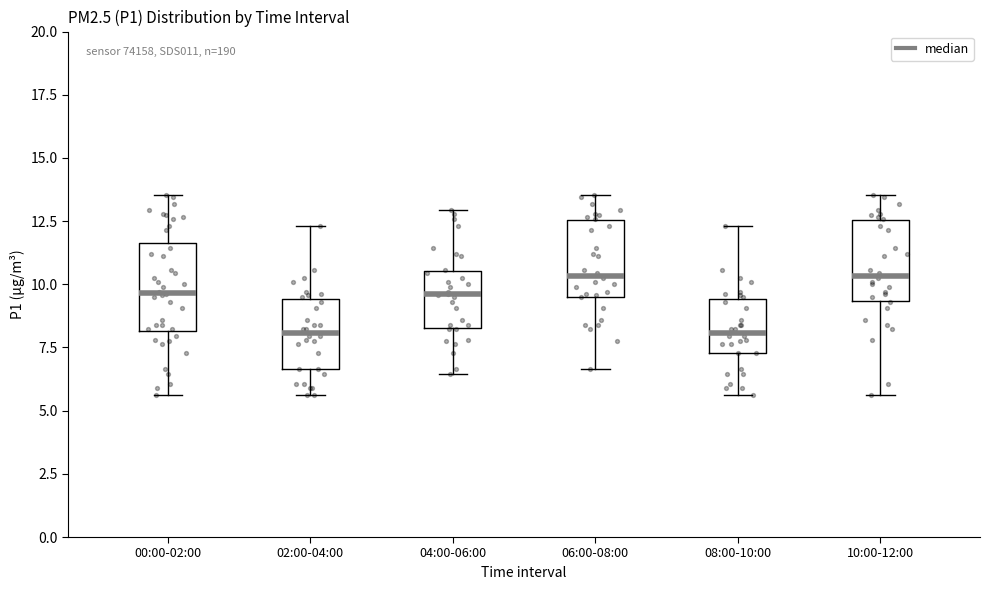

Reading left to right, read every box against the y-axis: the position of its median line, the range the box covers, and the ends of its whiskers. The values are not printed on the chart, so give them approximately, as read against the axis.

00:00-02:00: median 9.5, box 8.0 to 11.5, whiskers 5.5 to 13.5
02:00-04:00: median 8.0, box 6.5 to 9.5, whiskers 5.5 to 12.5
04:00-06:00: median 9.5, box 8.5 to 10.5, whiskers 6.5 to 13.0
06:00-08:00: median 10.5, box 9.5 to 12.5, whiskers 6.5 to 13.5
08:00-10:00: median 8.0, box 7.5 to 9.5, whiskers 5.5 to 12.5
10:00-12:00: median 10.5, box 9.5 to 12.5, whiskers 5.5 to 13.5